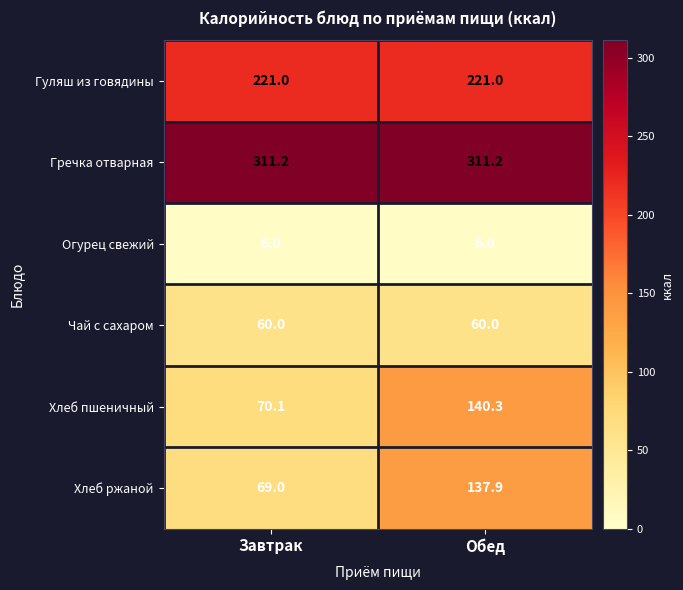

Which series has the largest range (max minus min)?

Хлеб пшеничный